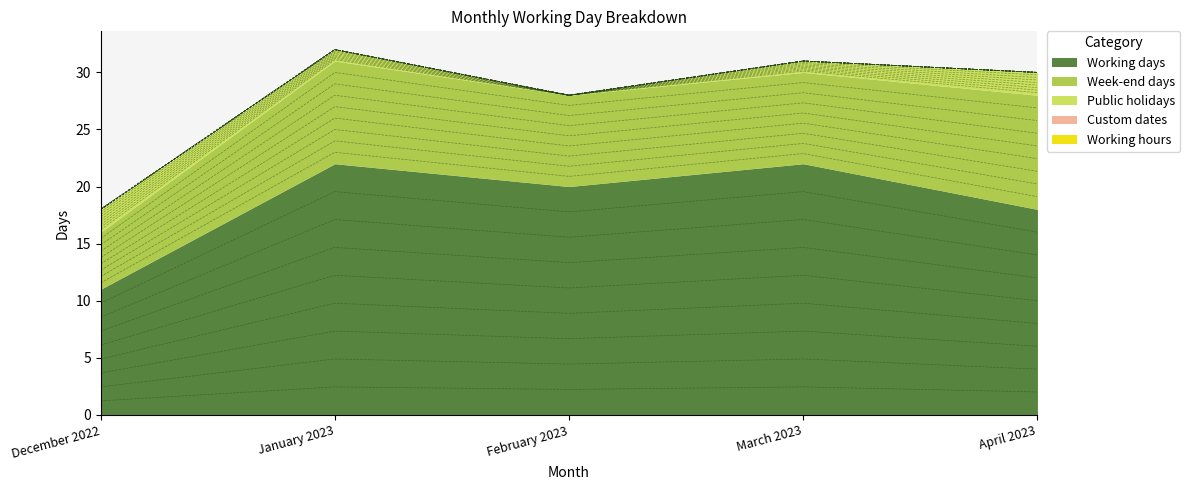

Rank the series at December 2022 from lowest to highest value.

Custom dates, Working hours, Public holidays, Week-end days, Working days